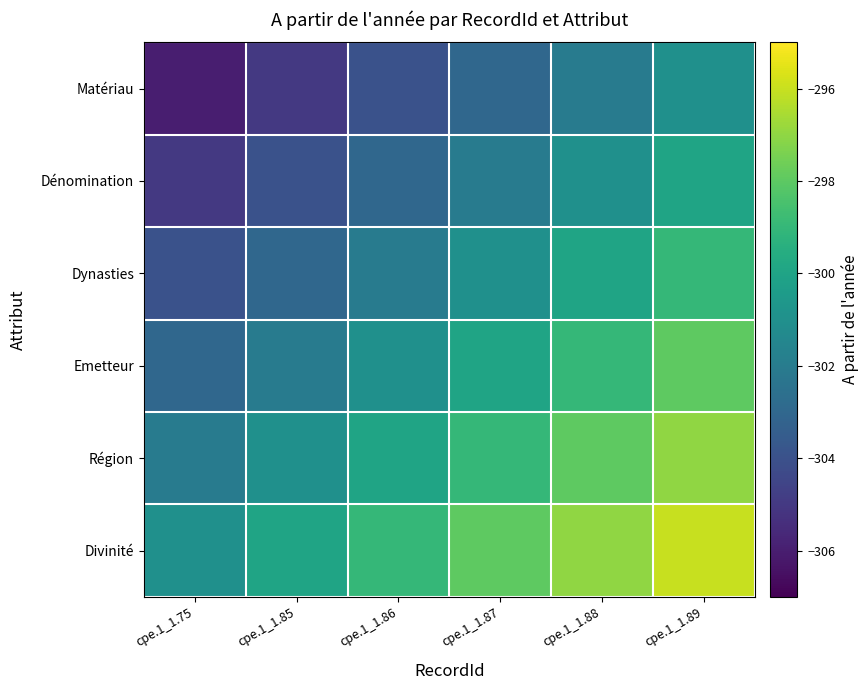

What is the maximum value shown in the chart?

-296